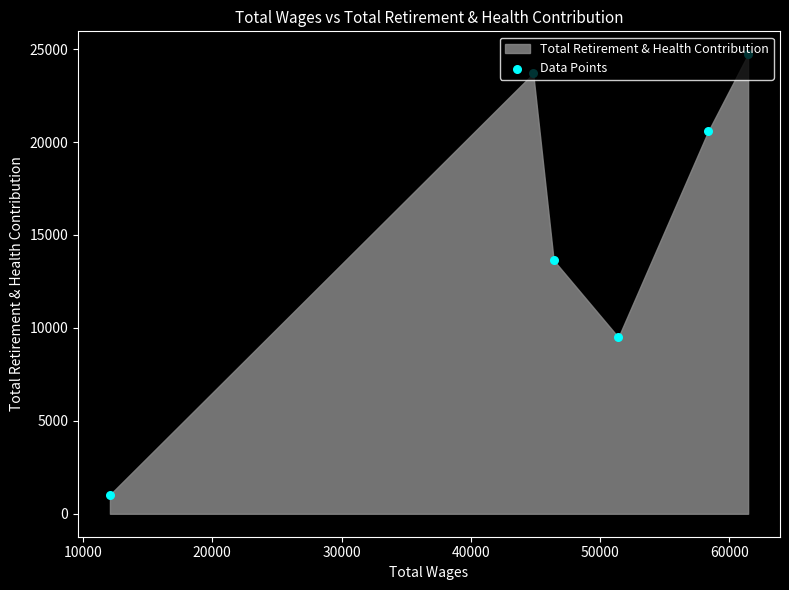

Approximately how many times larger is the value at 50000 compared to 10000?

1.0